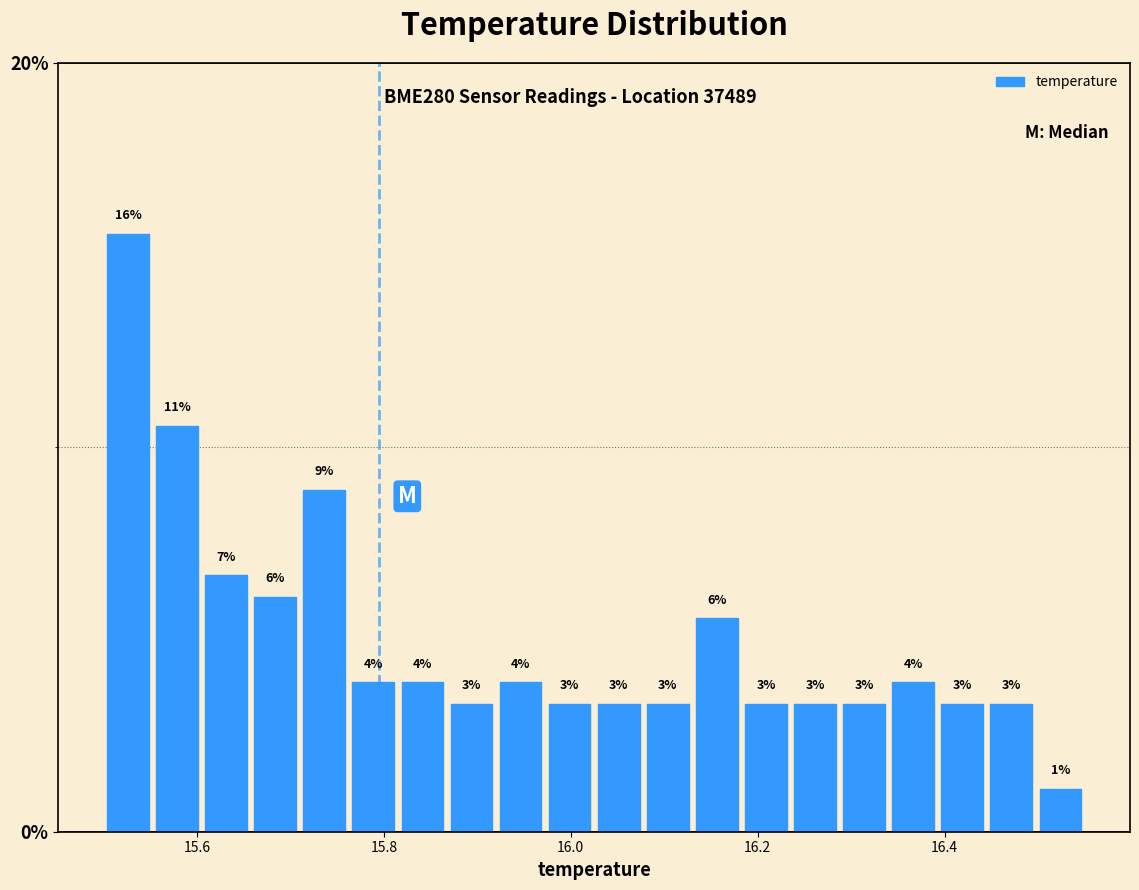

Around what value on the x-axis is the tallest bar? Give the approximate position of its centre, as read against the axis.

15.52